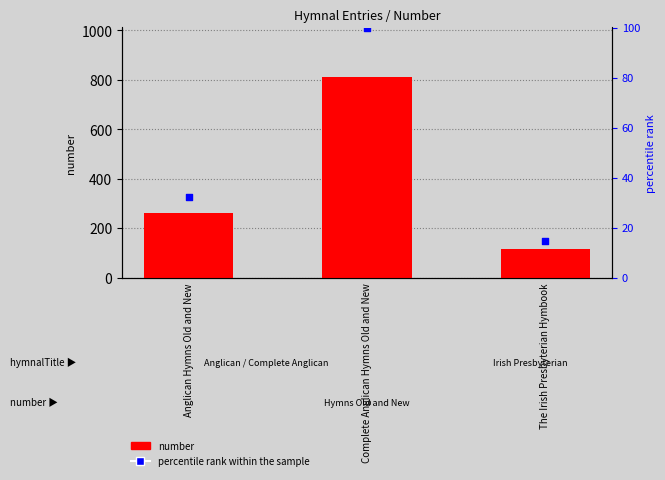

Which series contains the lowest Y value?

percentile rank within the sample